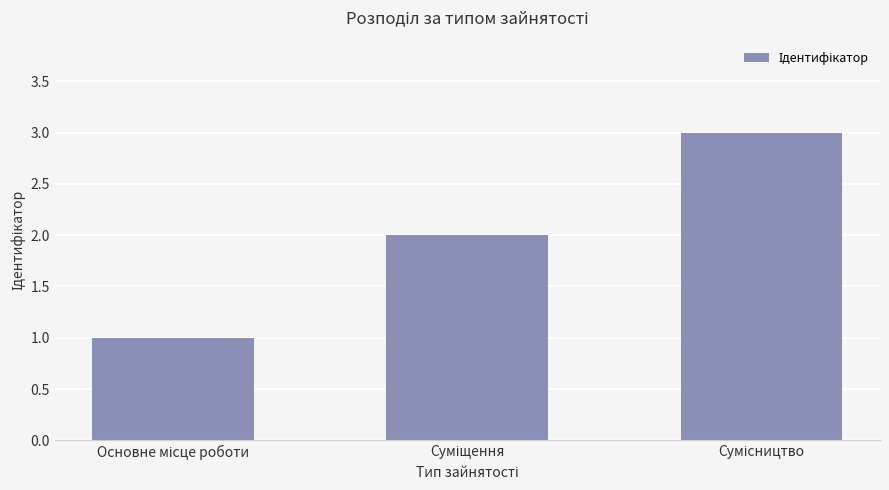

What is the sum of all values?

6